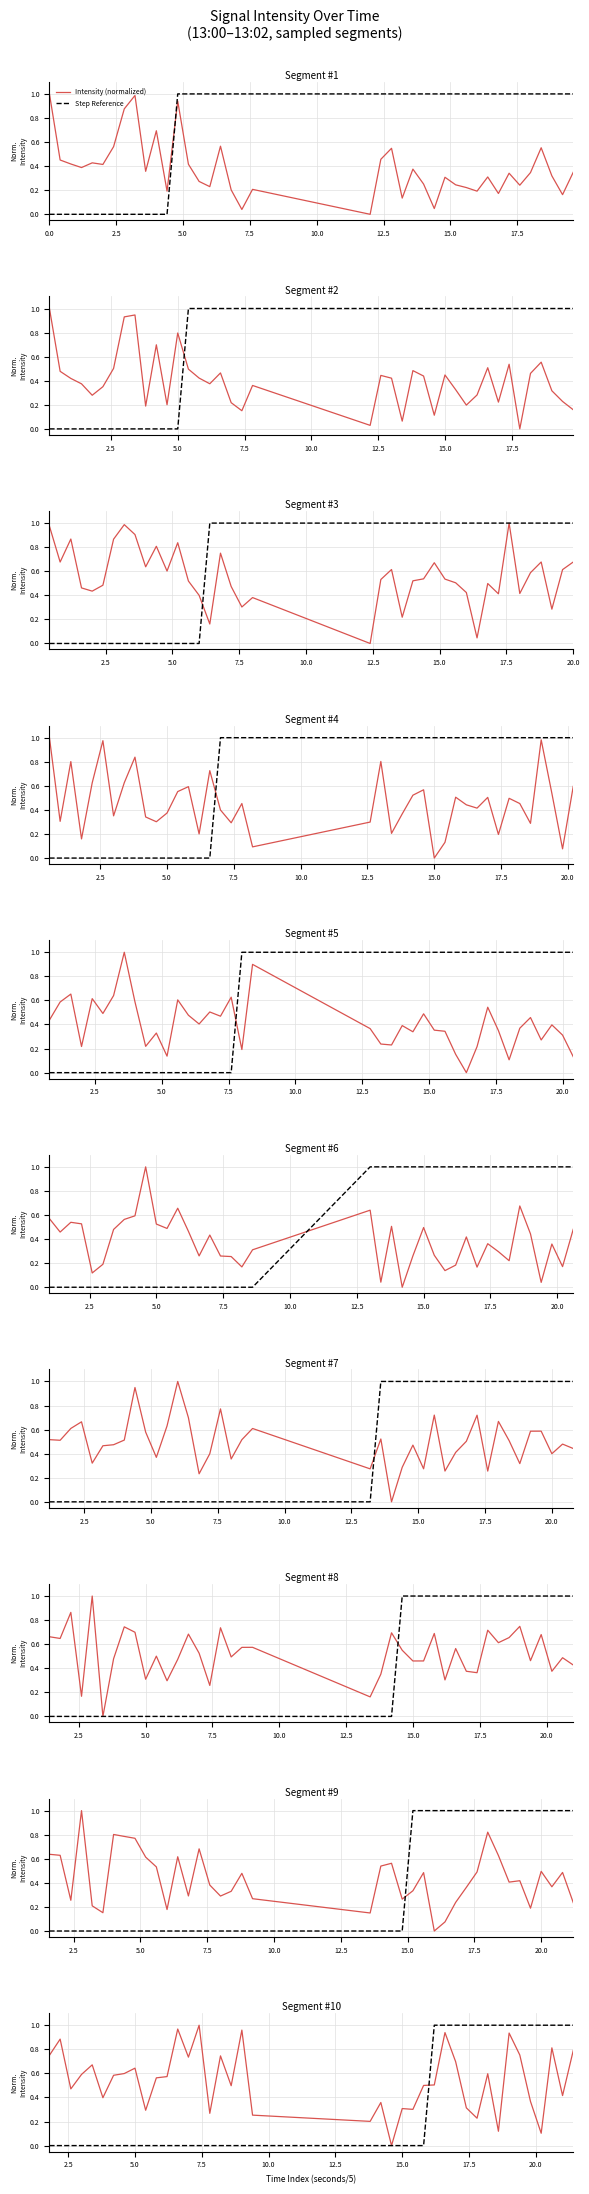

What are all the series names shown in the legend?

Intensity (normalized), Step Reference